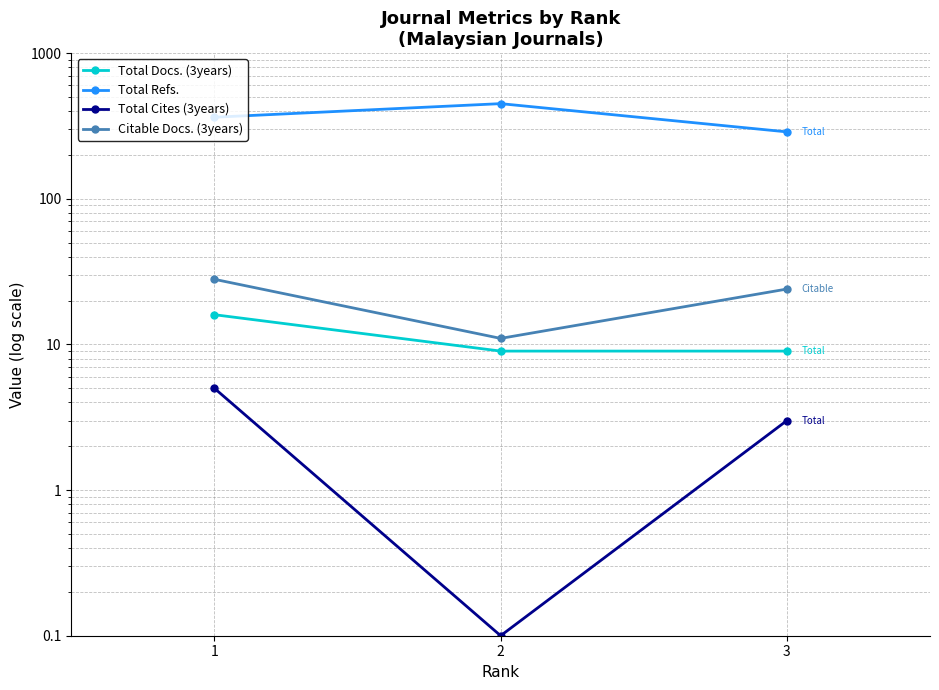

List the series in order of their peak value, lowest first.

Total Cites (3years), Total Docs. (3years), Citable Docs. (3years), Total Refs.